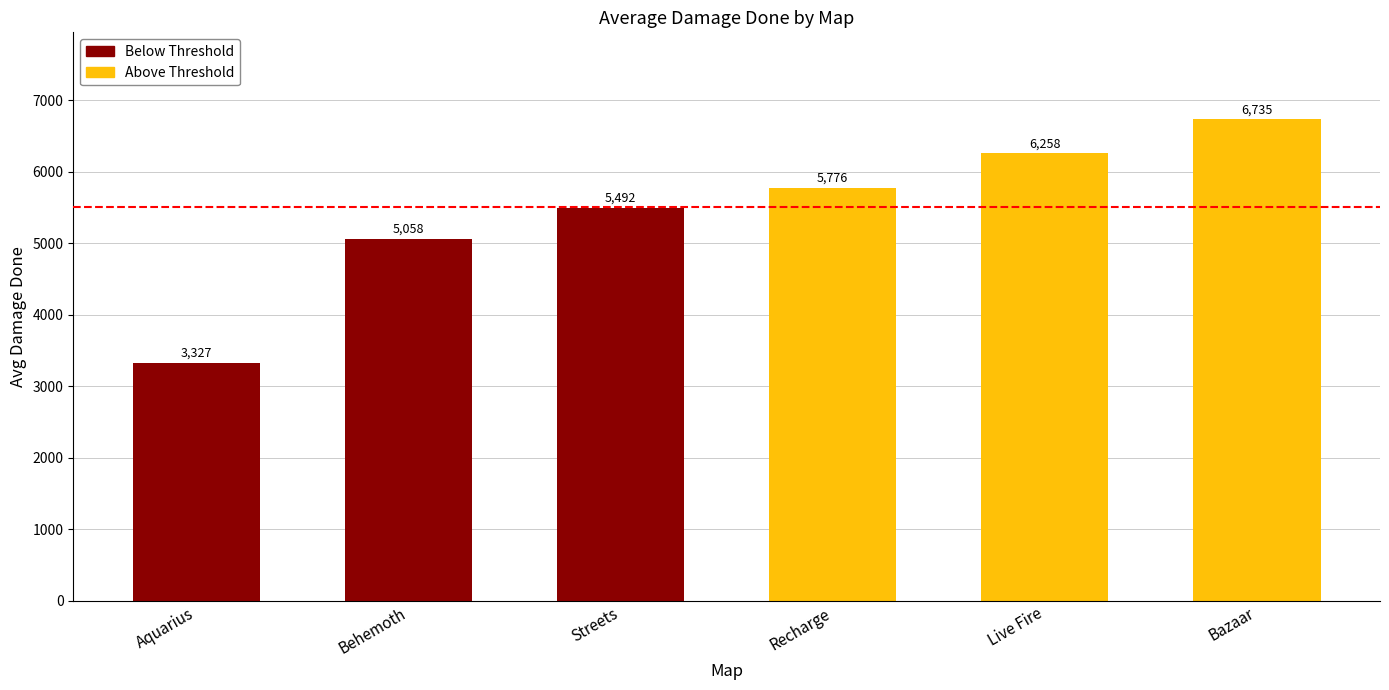

What value does the data have at Live Fire, to the nearest 10?

6260